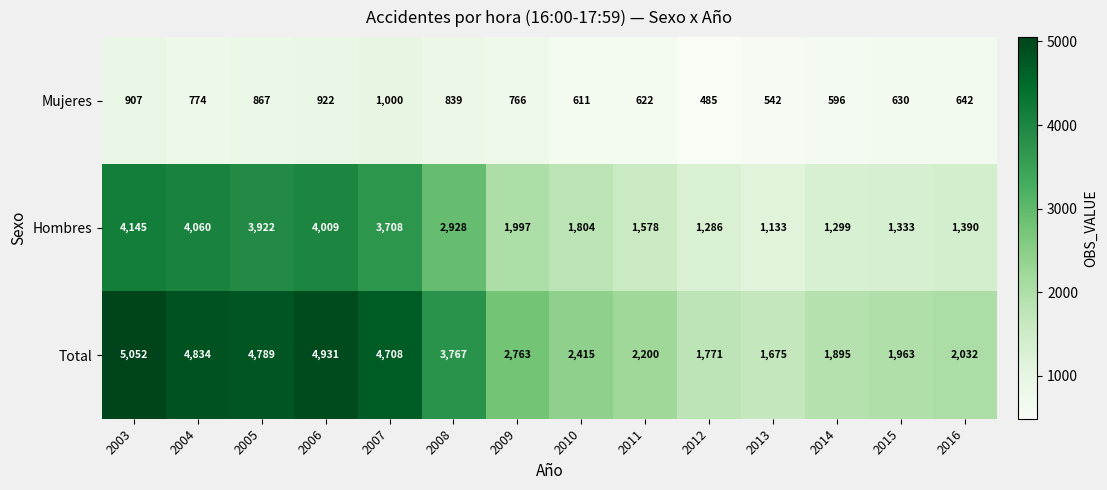

What is the spread (max minus min) of values at 2004?

4060